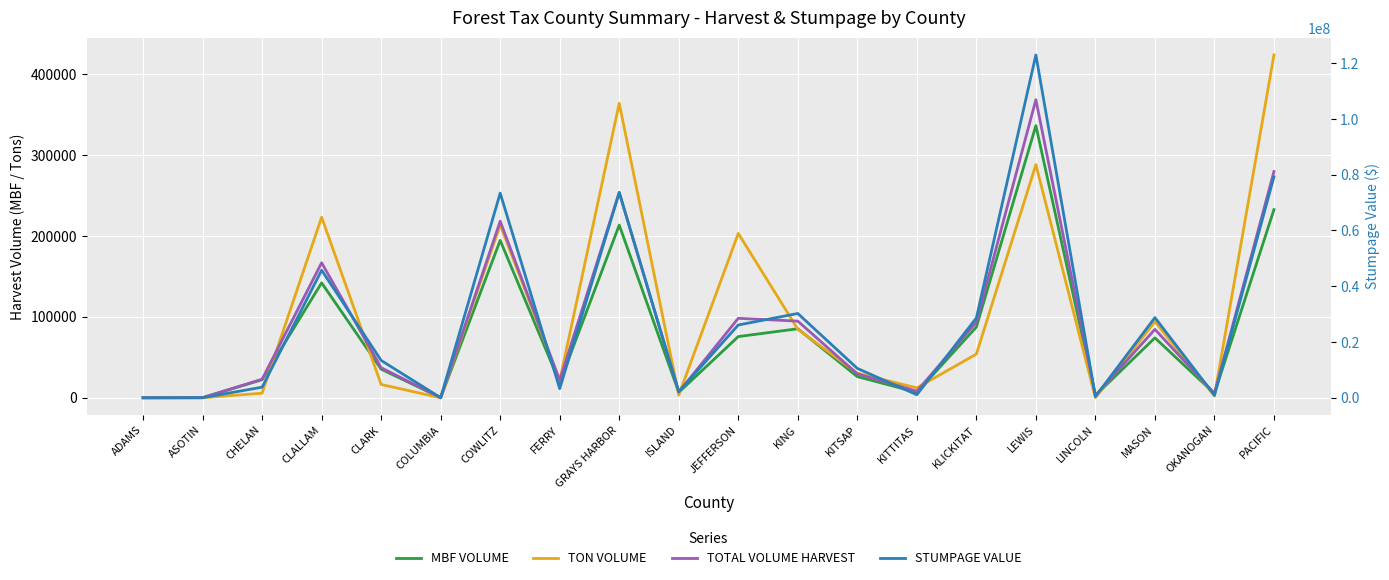

What is the label of the 17th point from the left?

LINCOLN